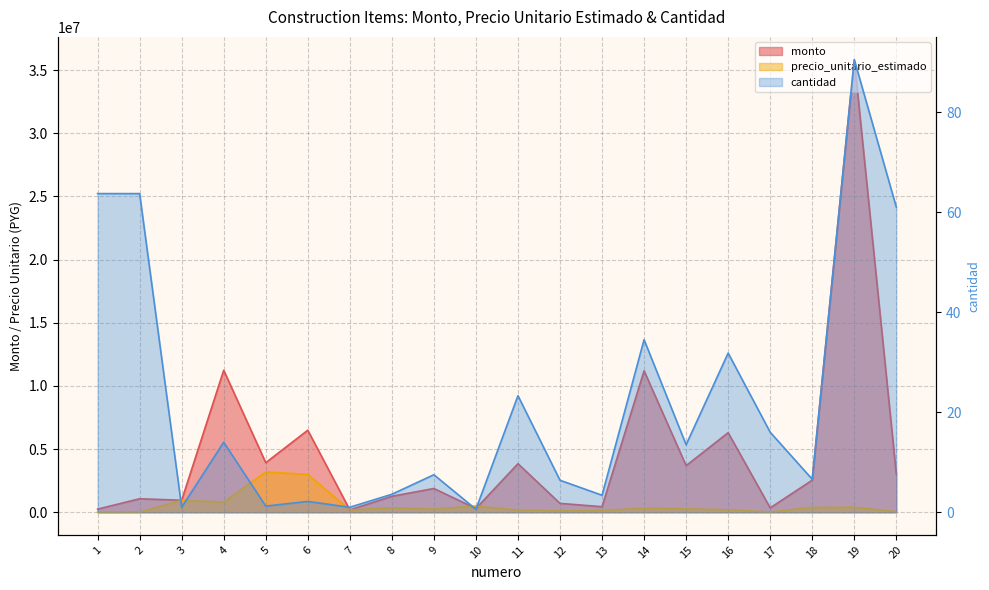

How many interior local valleys does the precio_unitario_estimado series have?

5